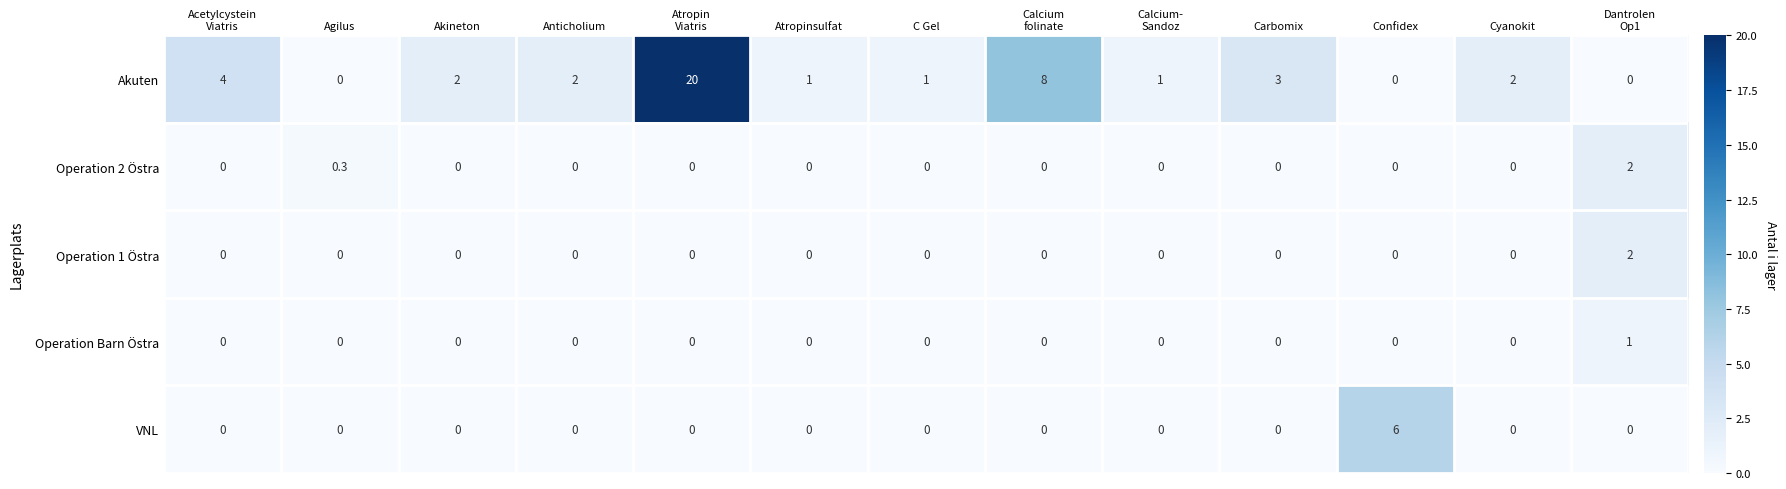

True or false: Operation Barn Östra has a value of -0.6 at Confidex.

False